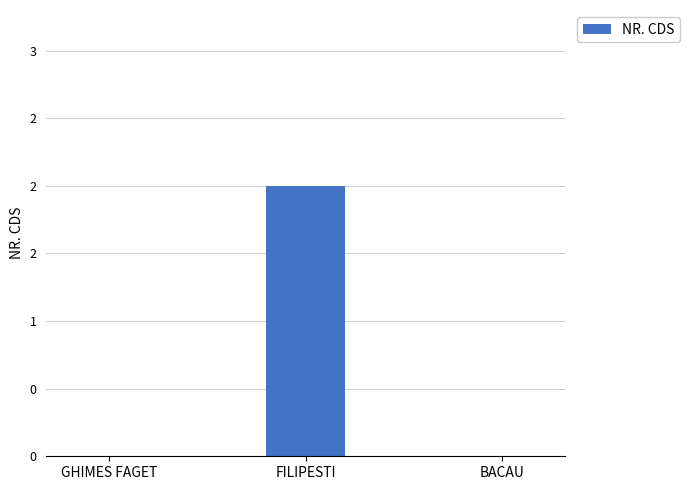

What is the change in value from FILIPESTI to BACAU?

-2